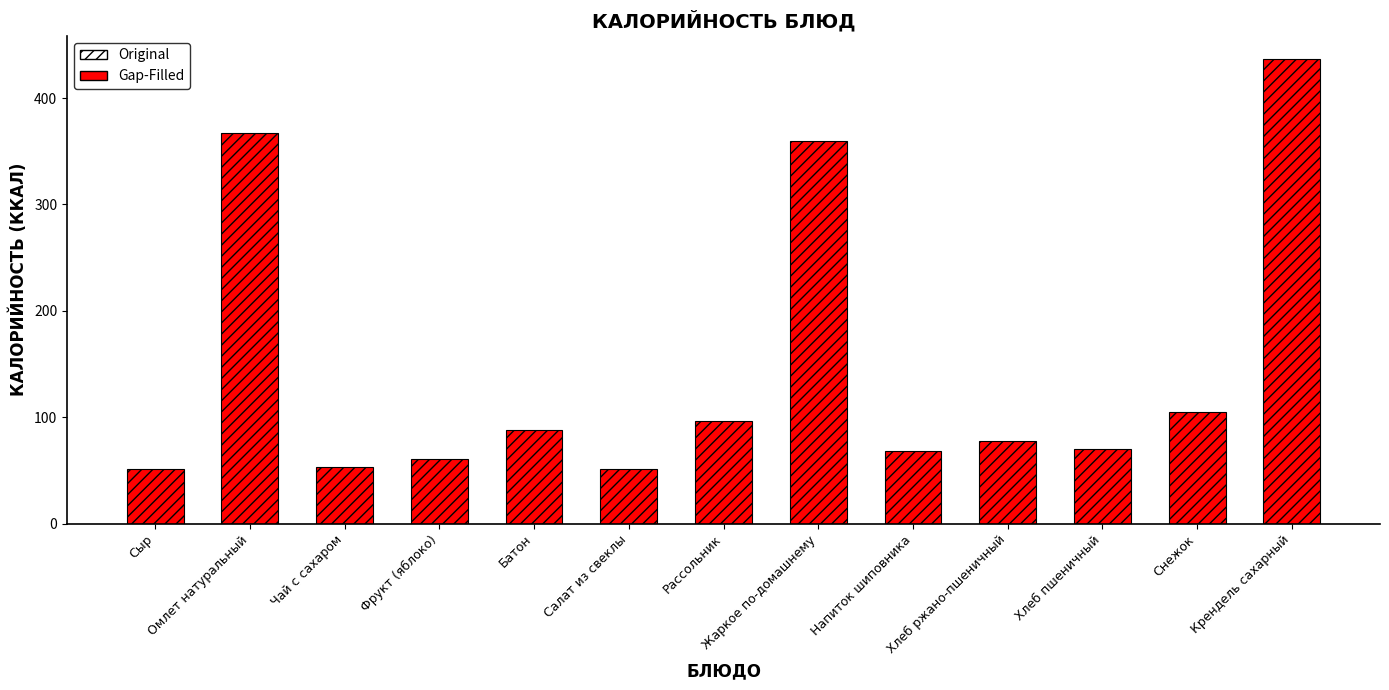

Which label corresponds to the largest value in the chart?

Крендель сахарный